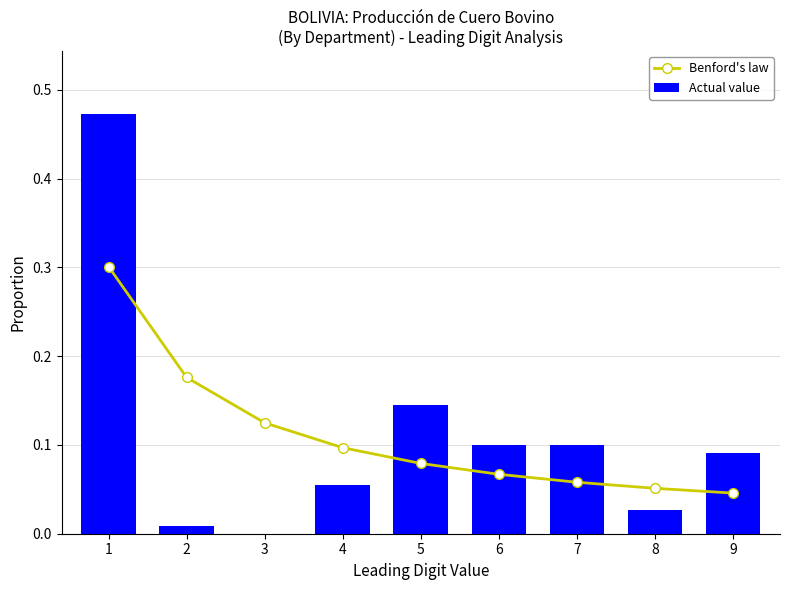

Which series has the largest total across all categories?

Benford's law